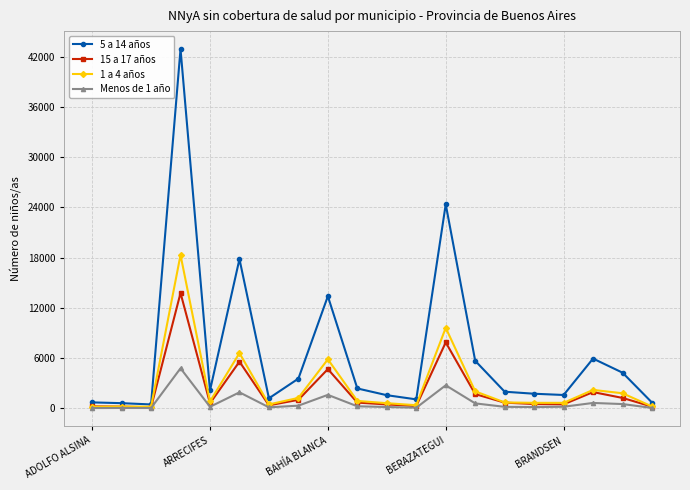

Which series has the largest total across all categories?

5 a 14 años